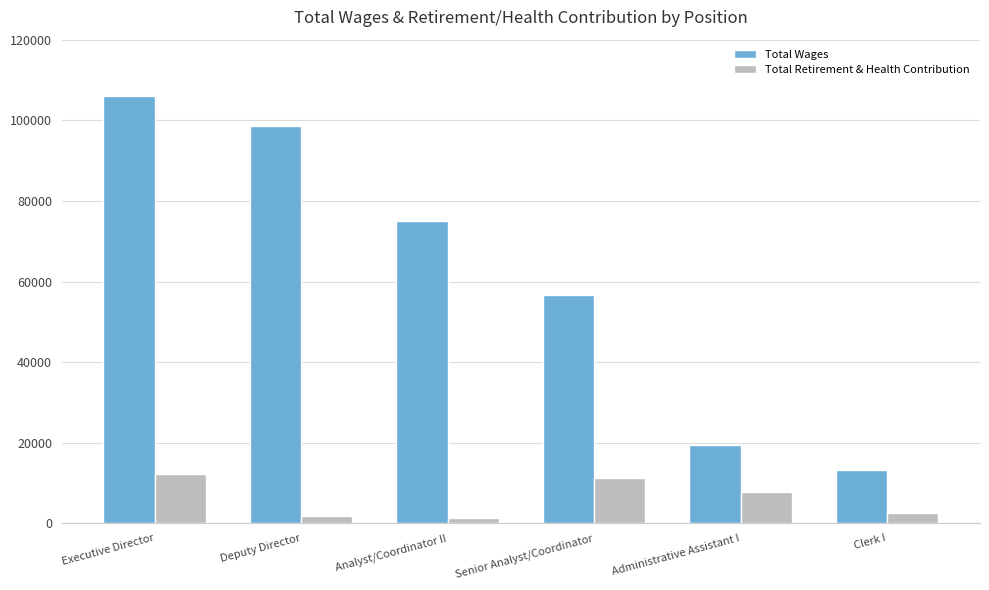

How many bars are there in total?

12